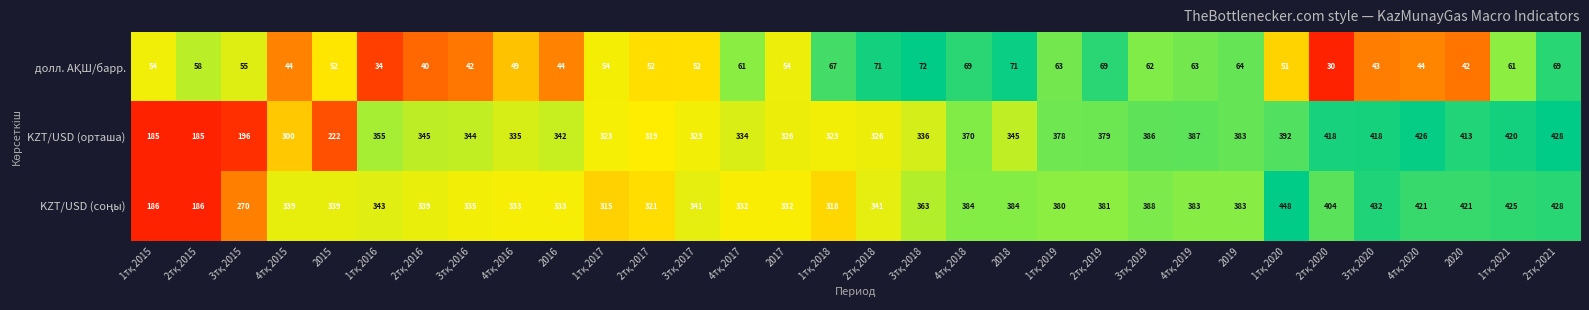

What is the sum of all KZT/USD (орташа) values?

10962